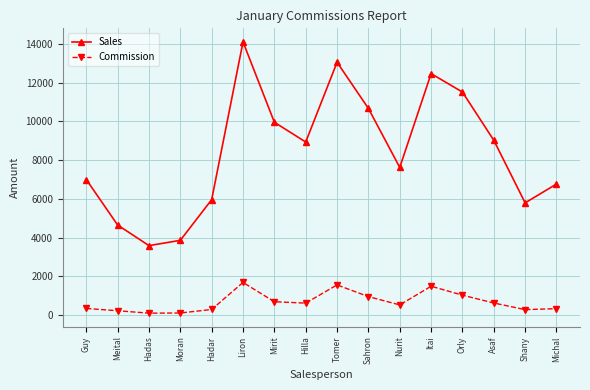

What is the label of the 11th point from the right?

Liron